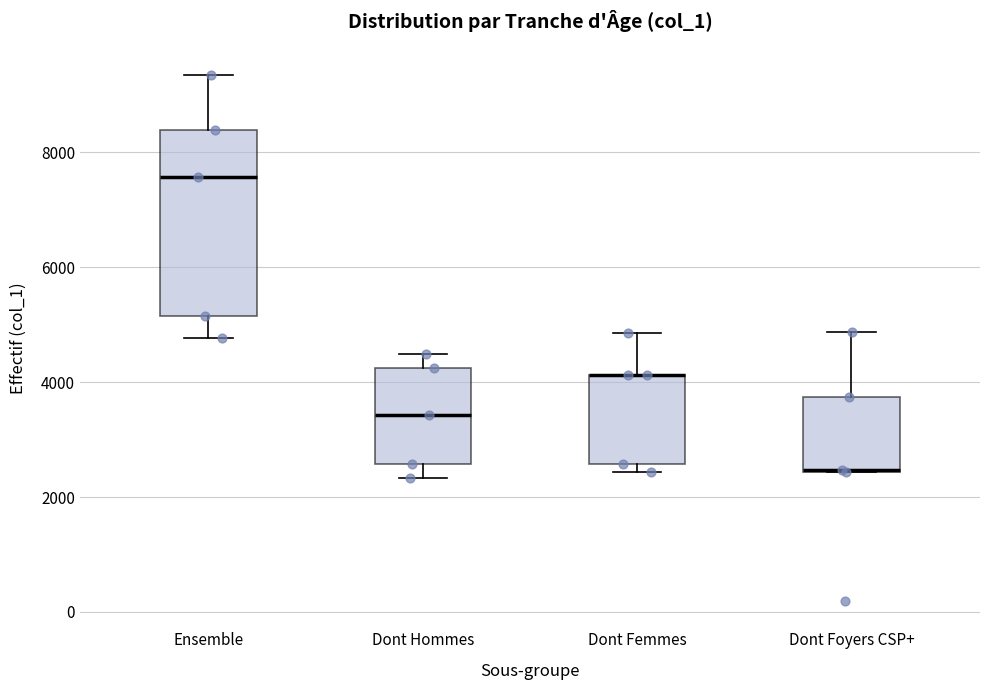

Reading left to right, read every box against the y-axis: the position of its median line, the range the box covers, and the ends of its whiskers. The values are not printed on the chart, so give them approximately, as read against the axis.

Ensemble: median 7600, box 5200 to 8400, whiskers 4800 to 9400
Dont Hommes: median 3400, box 2600 to 4200, whiskers 2400 to 4400
Dont Femmes: median 4200 (drawn on the box's upper edge), box 2600 to 4200, whiskers 2400 to 4800
Dont Foyers CSP+: median 2400 (drawn on the box's lower edge), box 2400 to 3800, whiskers 2400 to 4800